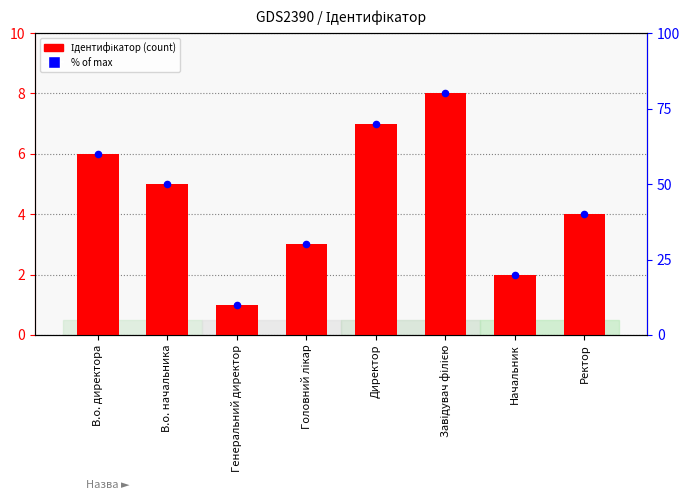

What is the total value across all series at В.о. начальника?

55